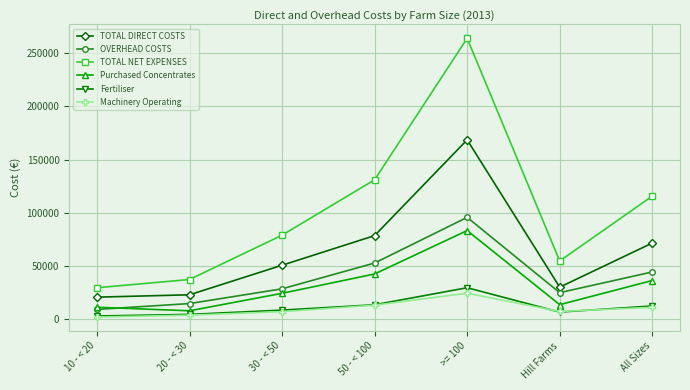

Where is the first local minimum for TOTAL NET EXPENSES?

Hill Farms